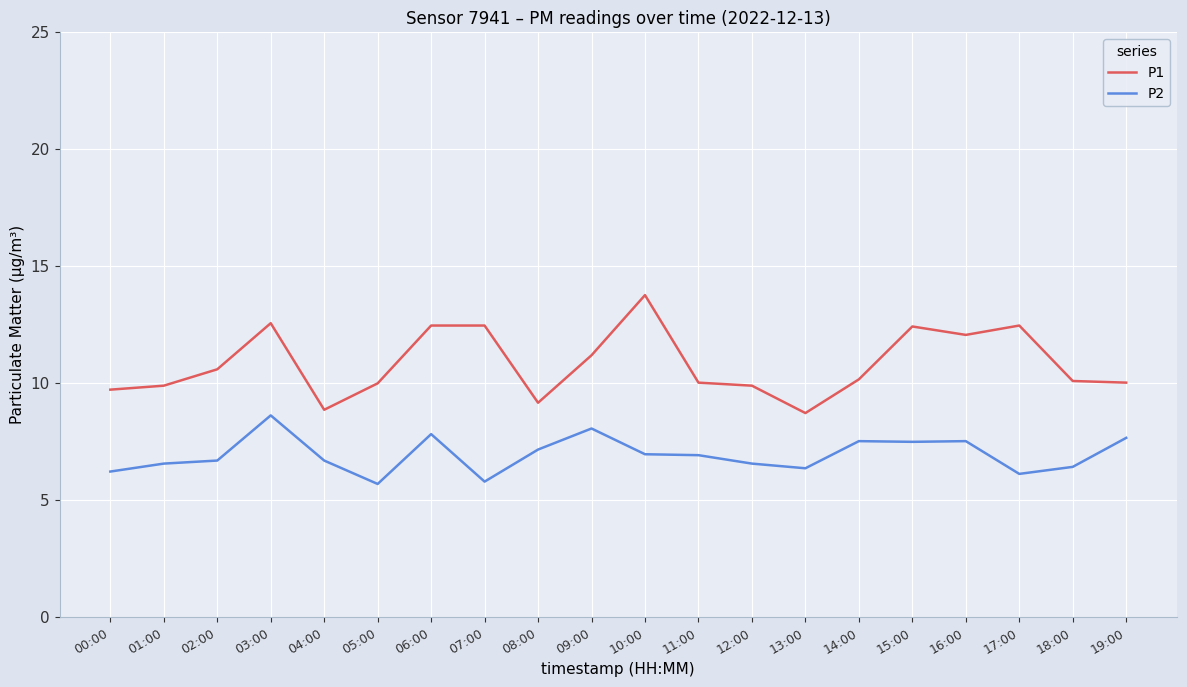

List the series in order of their overall mean, lowest first.

P2, P1